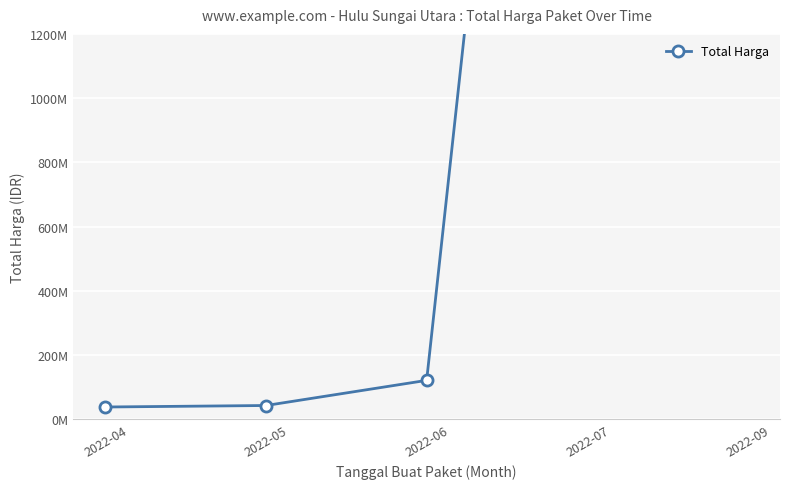

Is it true that the value at 2022-09 is 1258270500?

True